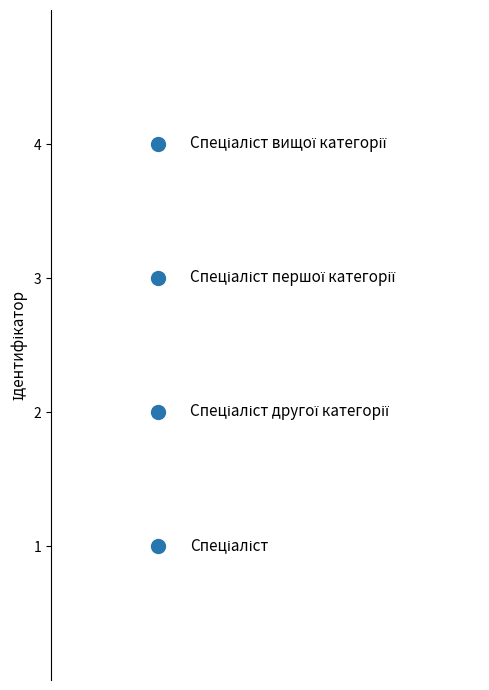

What is the range of Y values (max minus min)?

3